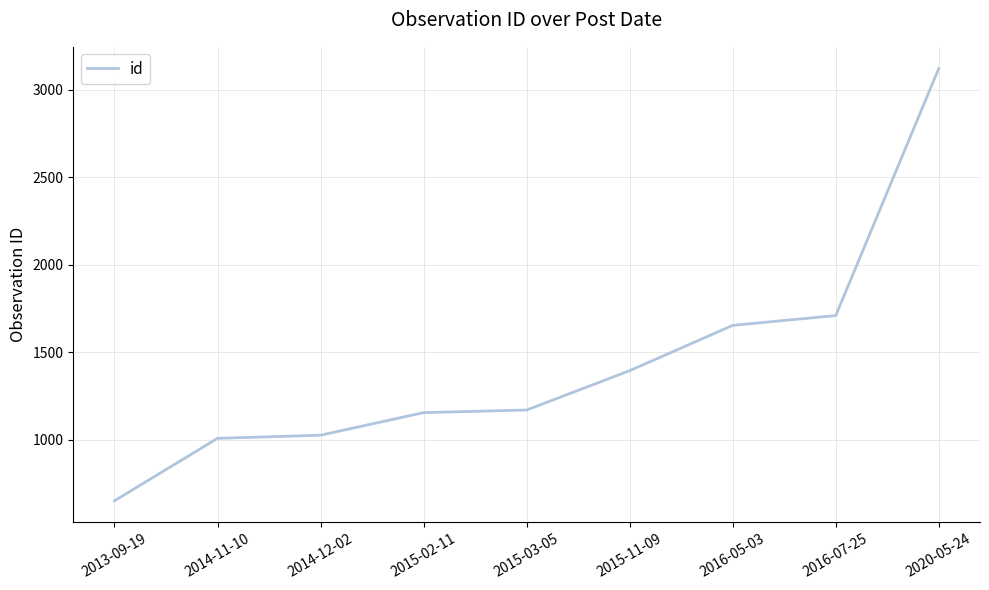

Which has a higher value, 2013-09-19 or 2020-05-24?

2020-05-24